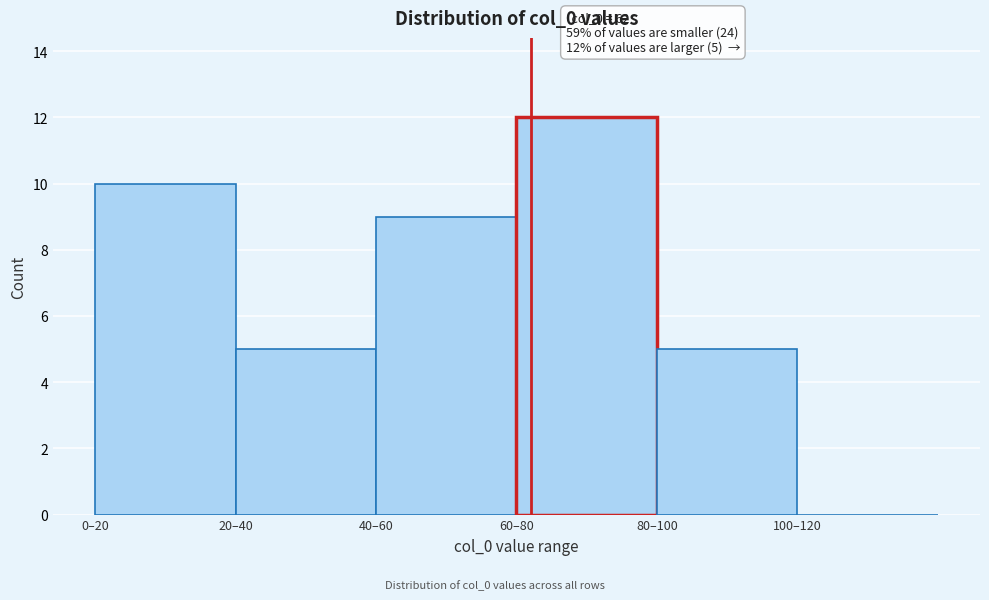

Reading left to right, list all the values displayed in this chart.

0–20=10	20–40=5	40–60=9	60–80=12	80–100=5	100–120=0